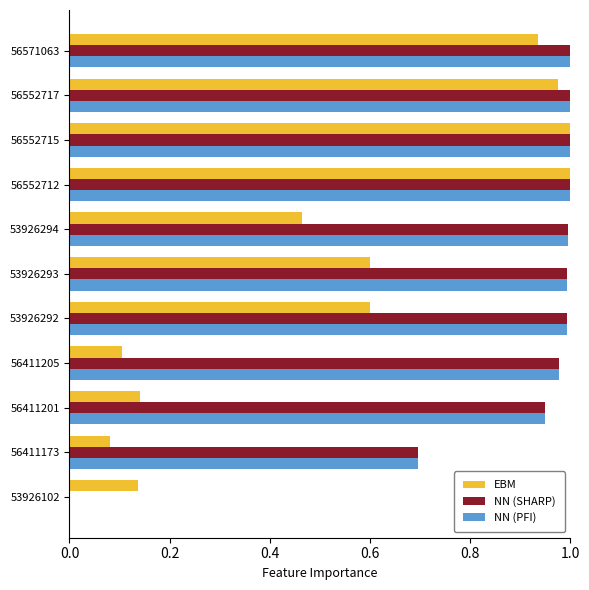

Between 56411205 and 56552715, which series saw the biggest shift?

EBM